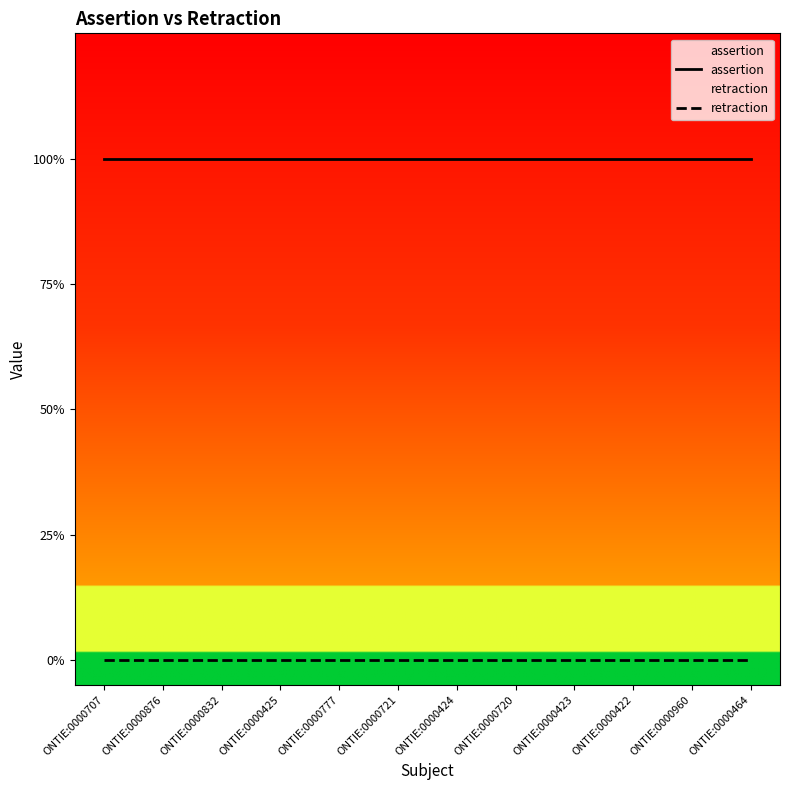

True or false: assertion and retraction cross at least once.

False